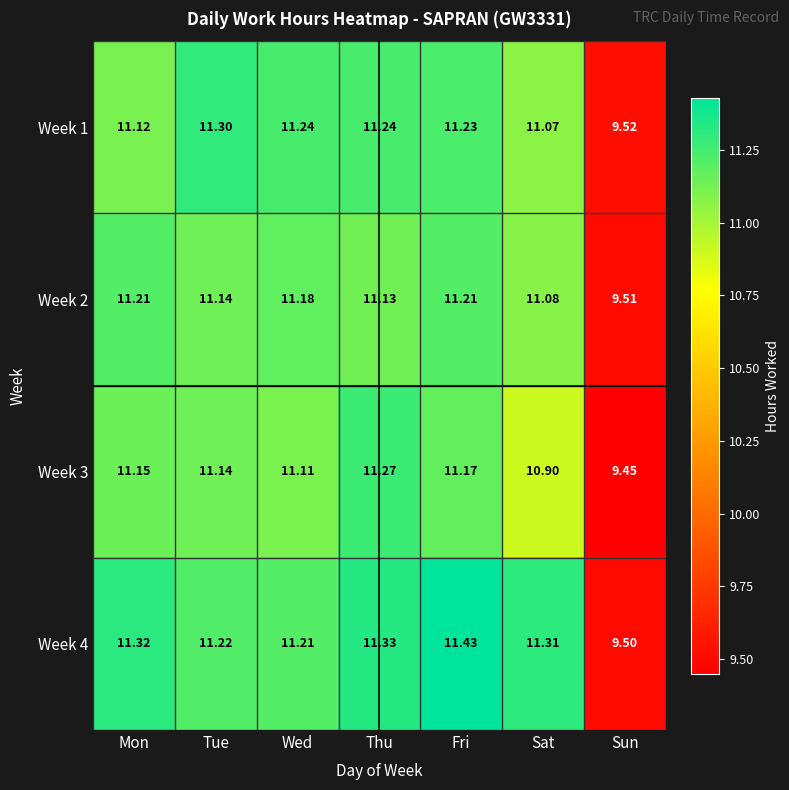

At which category is the sum across all series the highest?

Fri